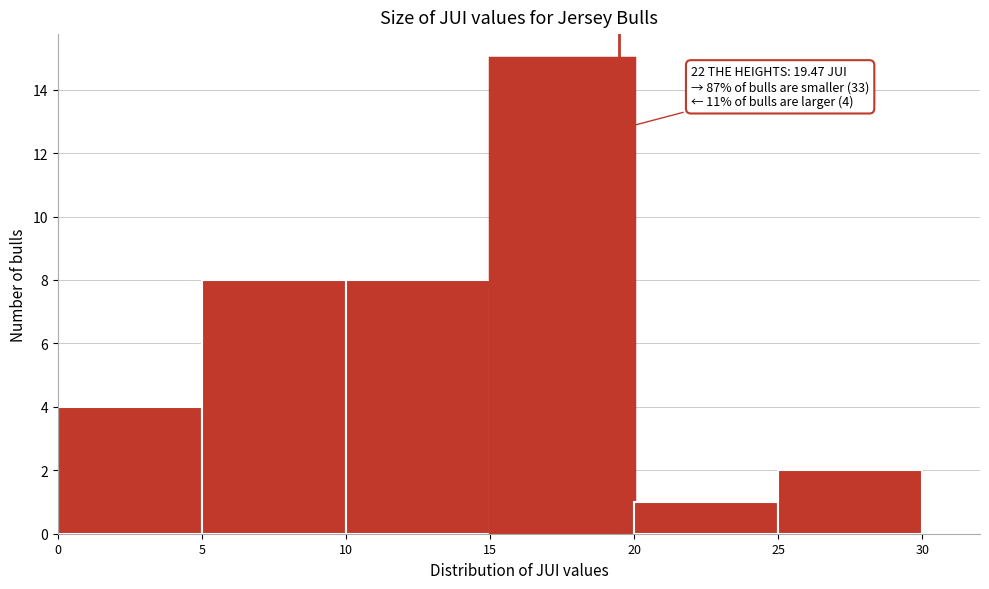

Over which range of the x-axis is the bar tallest?

15 to 20